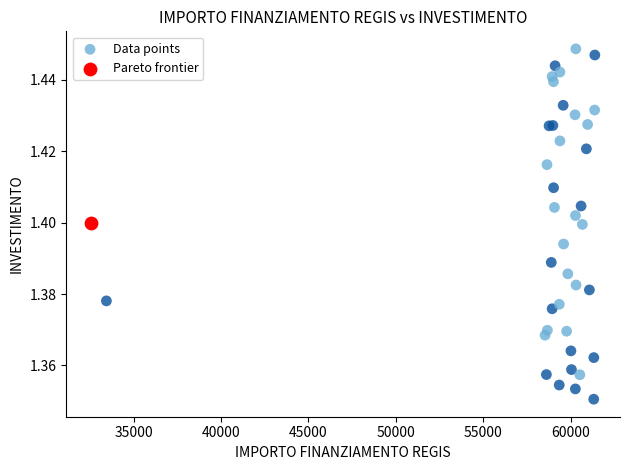

What are all the series names shown in the legend?

Data points, Pareto frontier